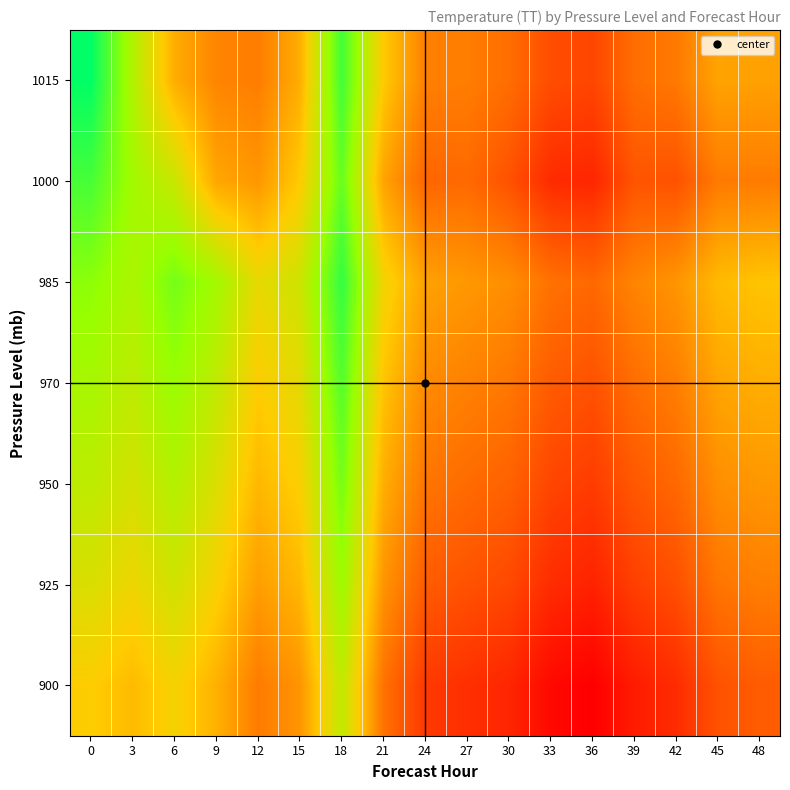

What is the greatest value displayed?

17.2